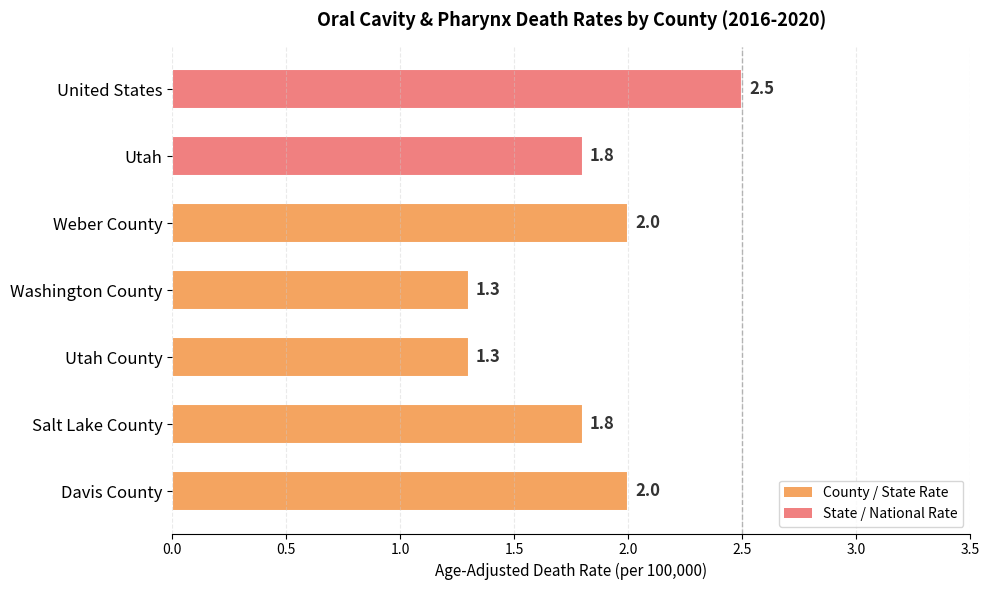

Between Washington County and Utah, which is larger?

Utah